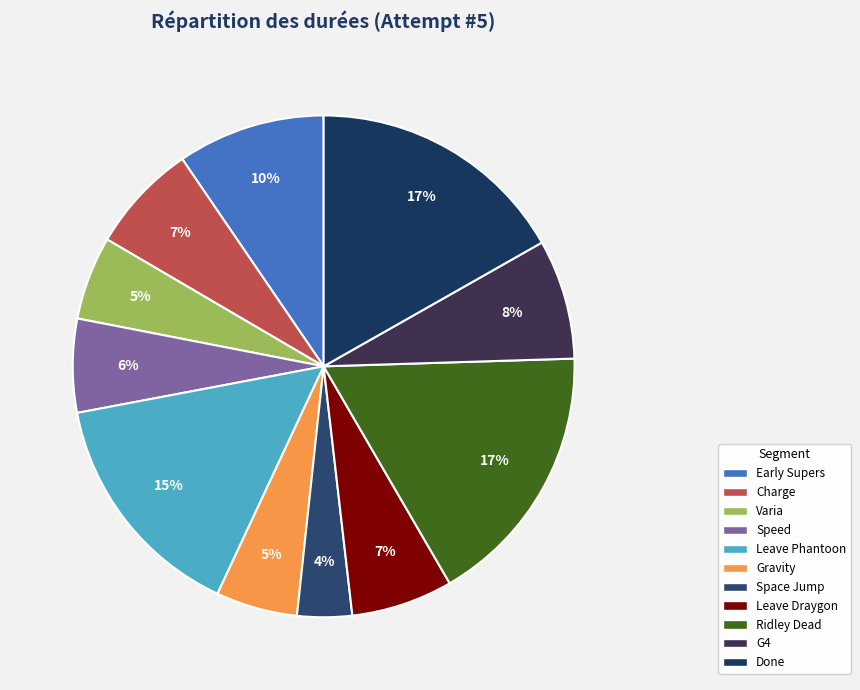

To the nearest percent, what percentage of the pie is Early Supers?

10%